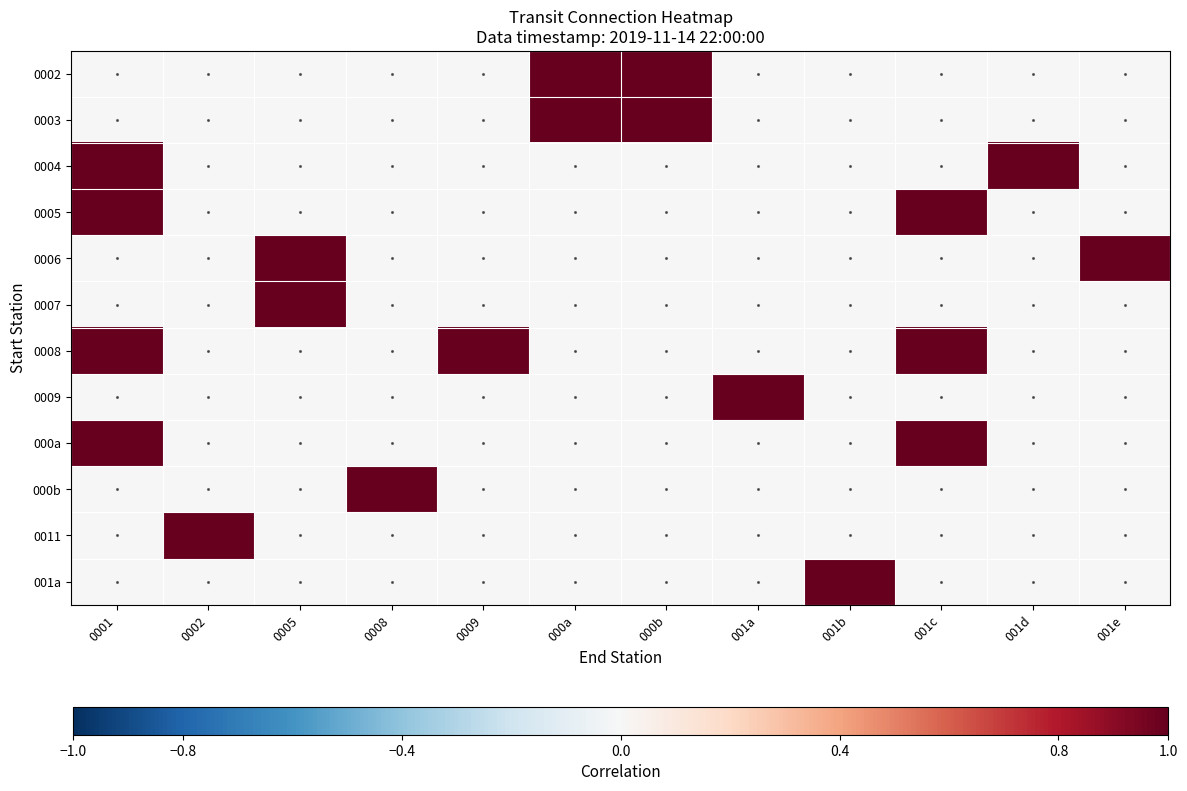

At which category does the chart reach its minimum across all series?

0001